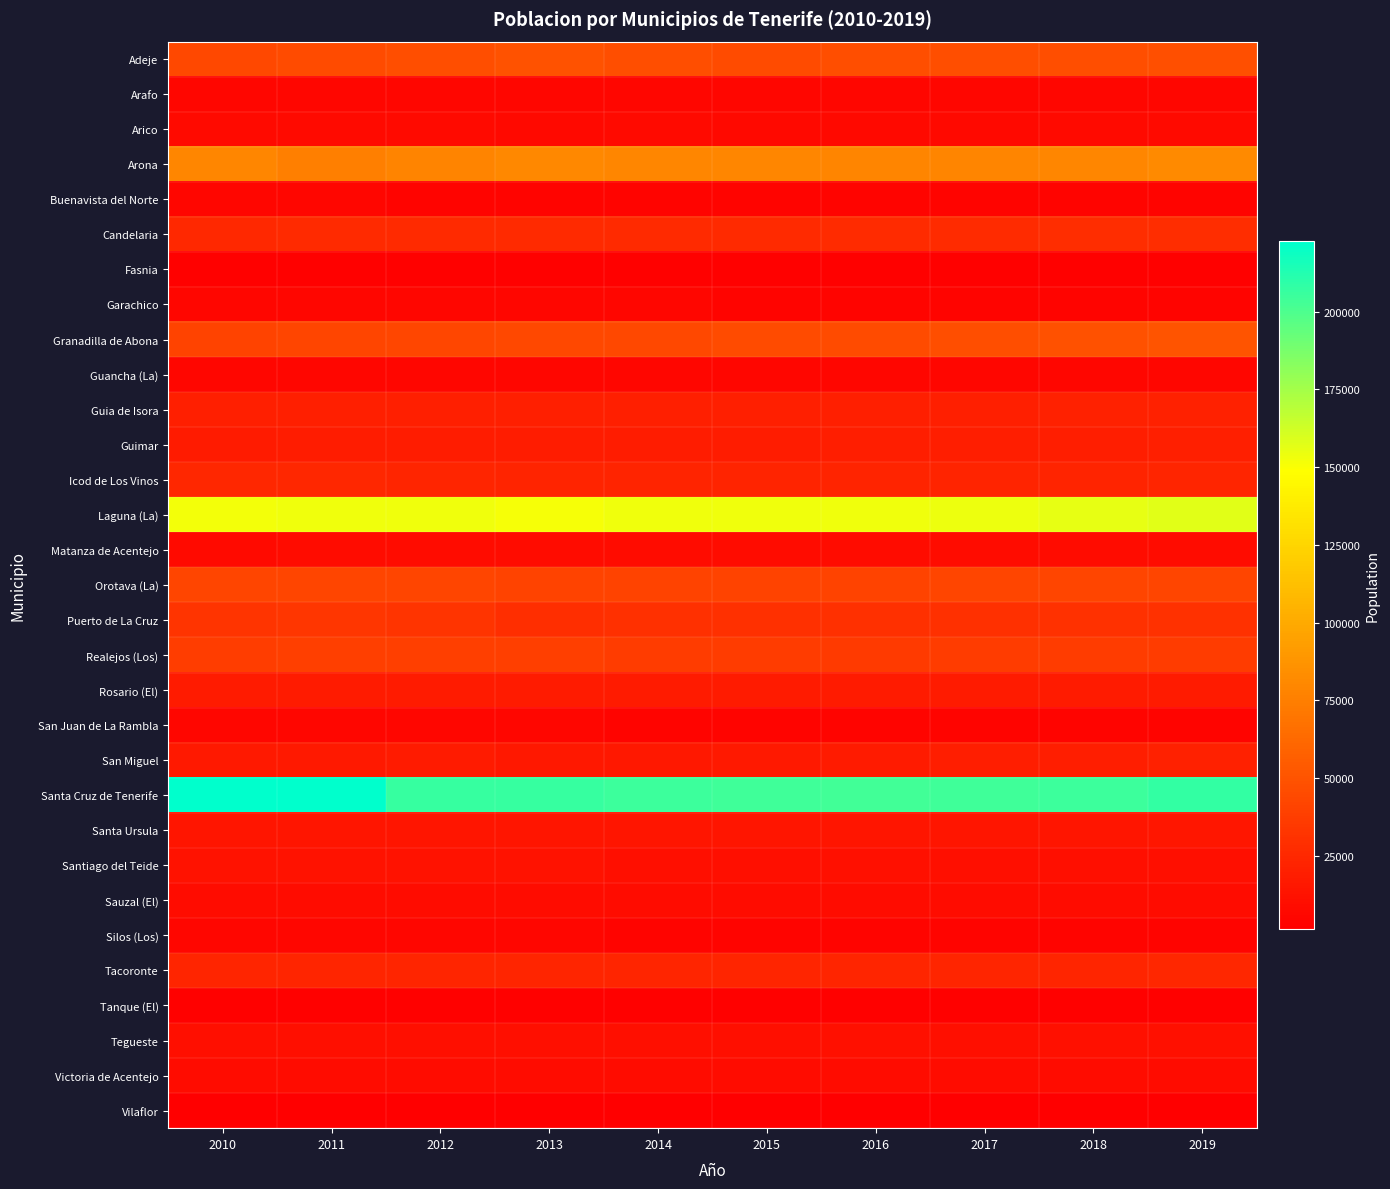

At which category does the chart reach its minimum across all series?

2017